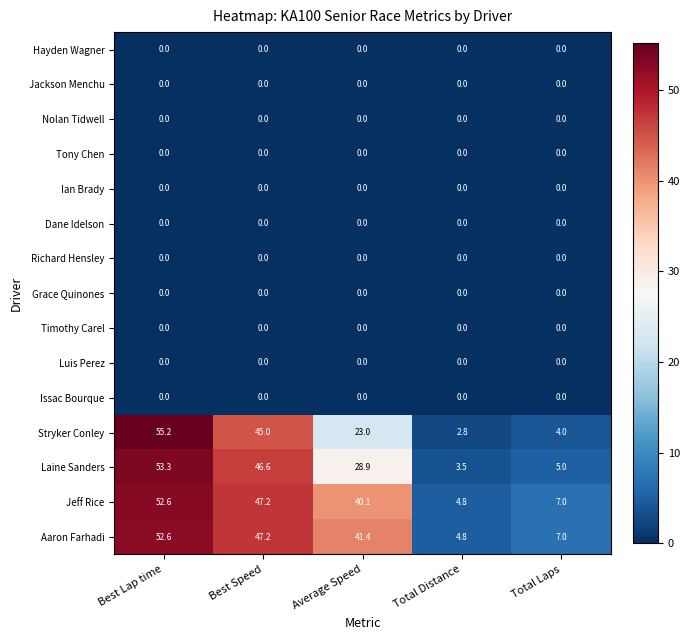

At which category does the chart reach its peak across all series?

Best Lap time